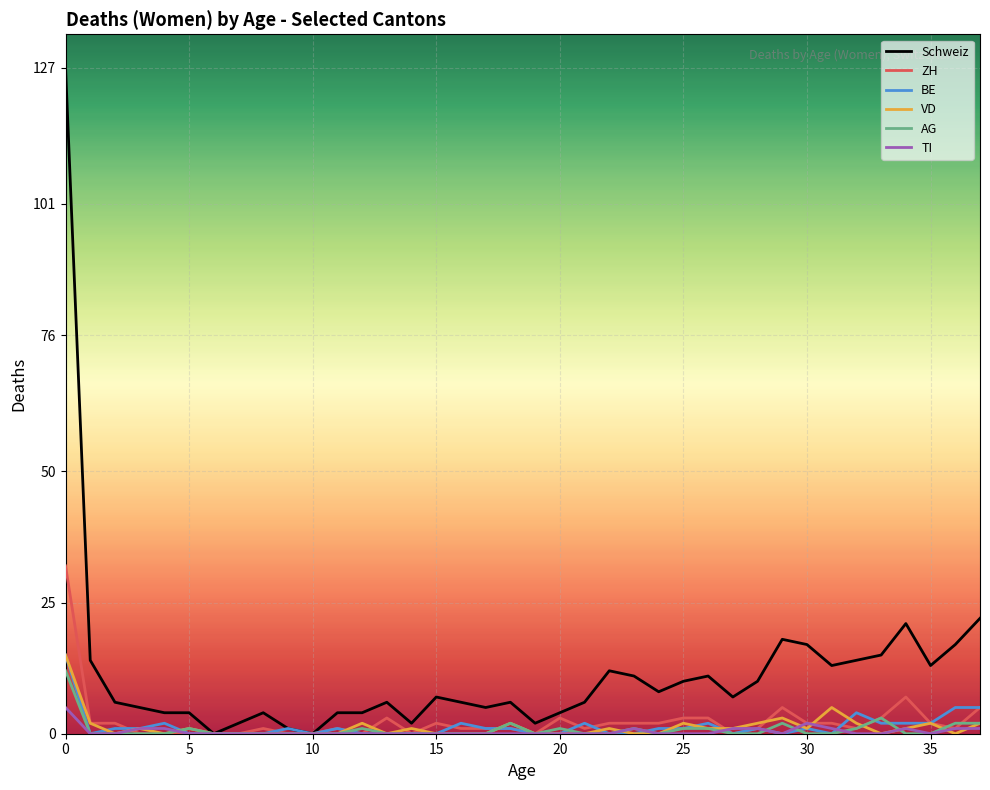

Which series has the widest spread of values?

Schweiz